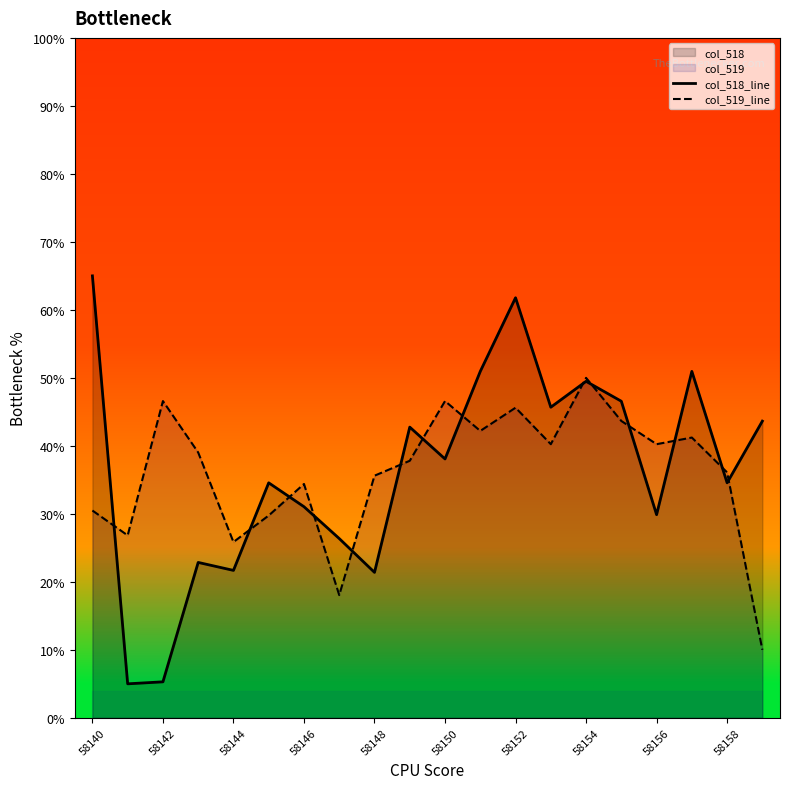

The col_519_line series shows 20.1 at 58150. True or false?

False